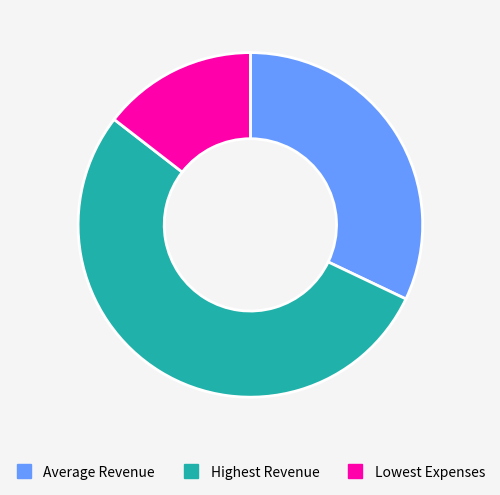

Which category has the smallest portion of the pie?

Lowest Expenses